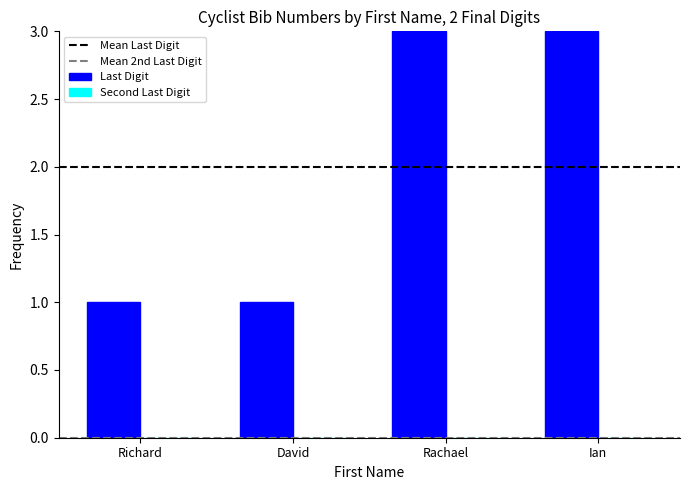

What is the greatest value displayed?

3